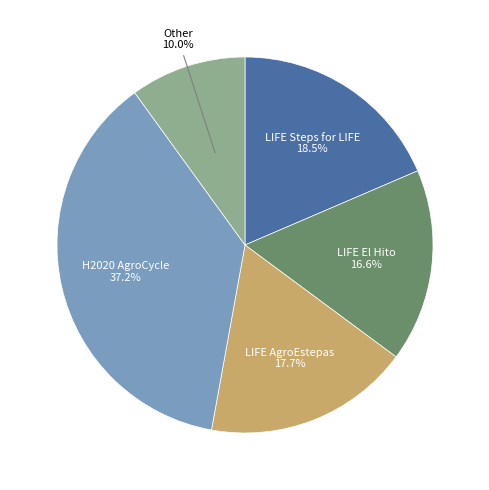

Is there any slice that represents more than half of the pie?

No